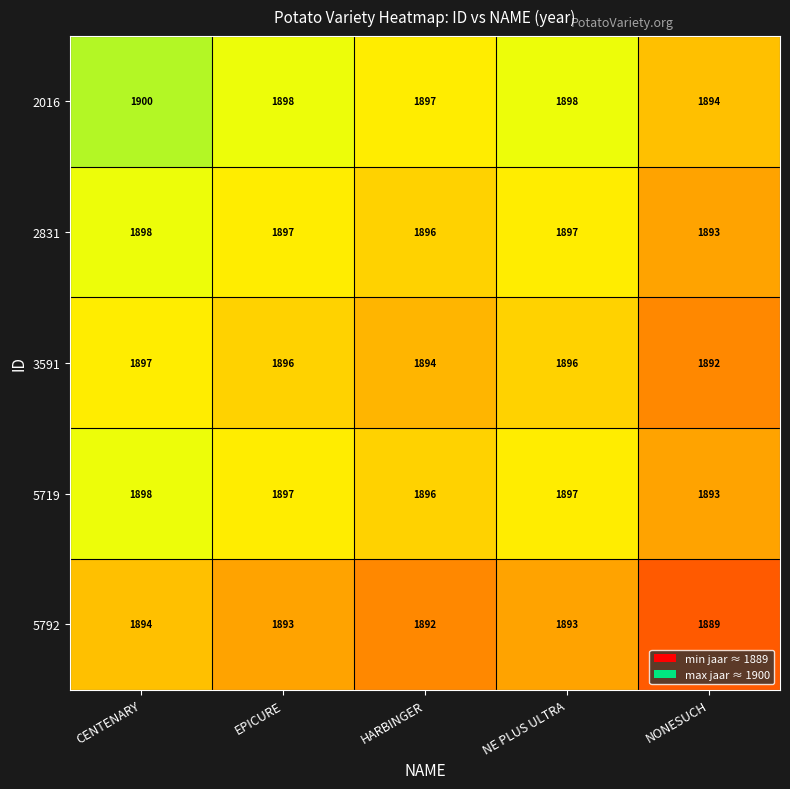

The value of 2831 at NONESUCH is 1893. True or false?

True